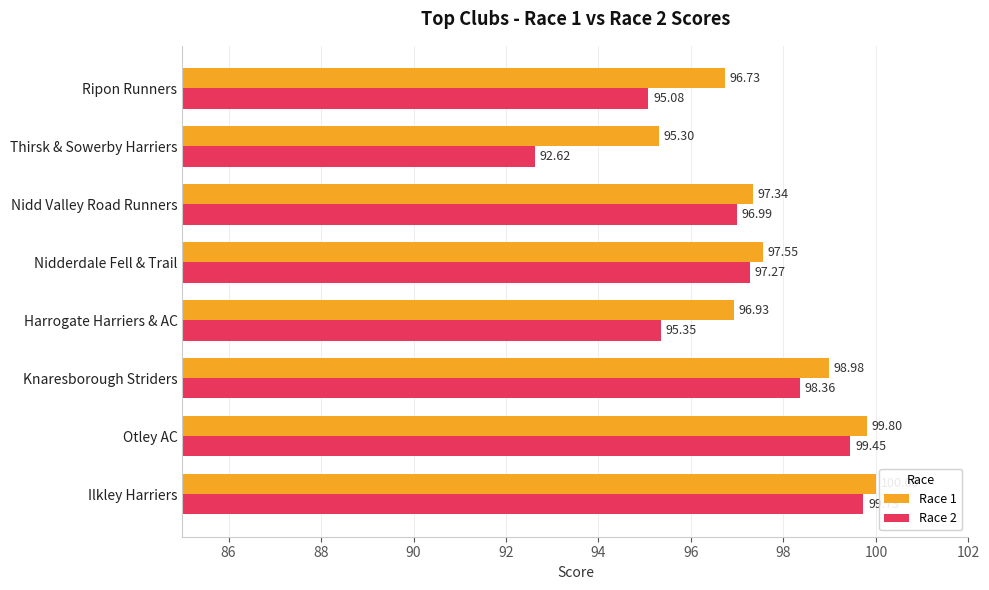

What is the total value across all series at Nidd Valley Road Runners?

194.3